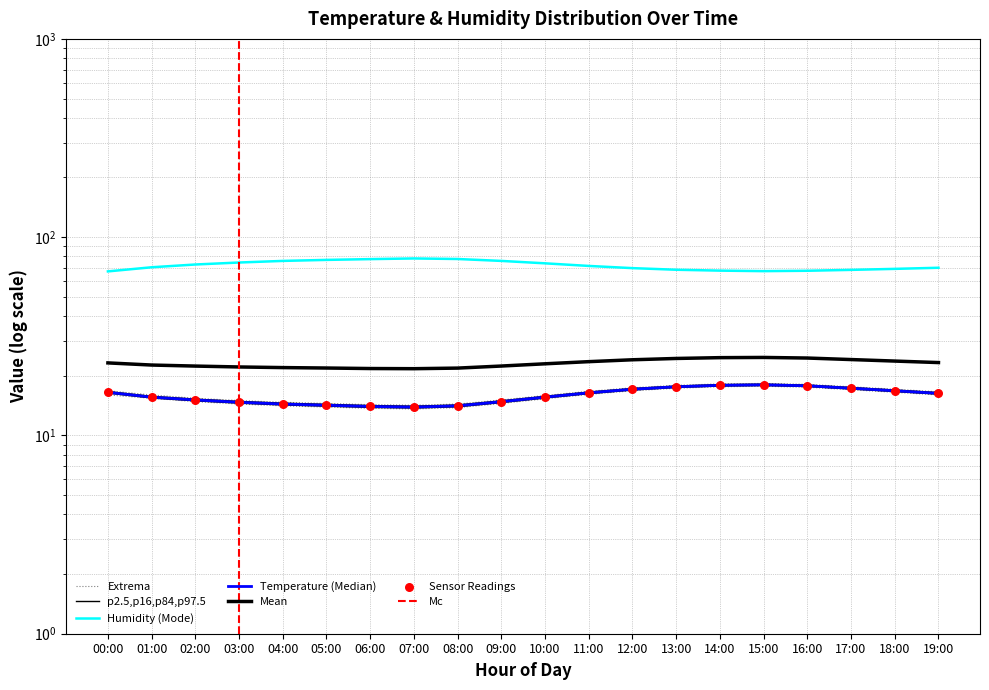

At which category is the sum across all series the highest?

14:00